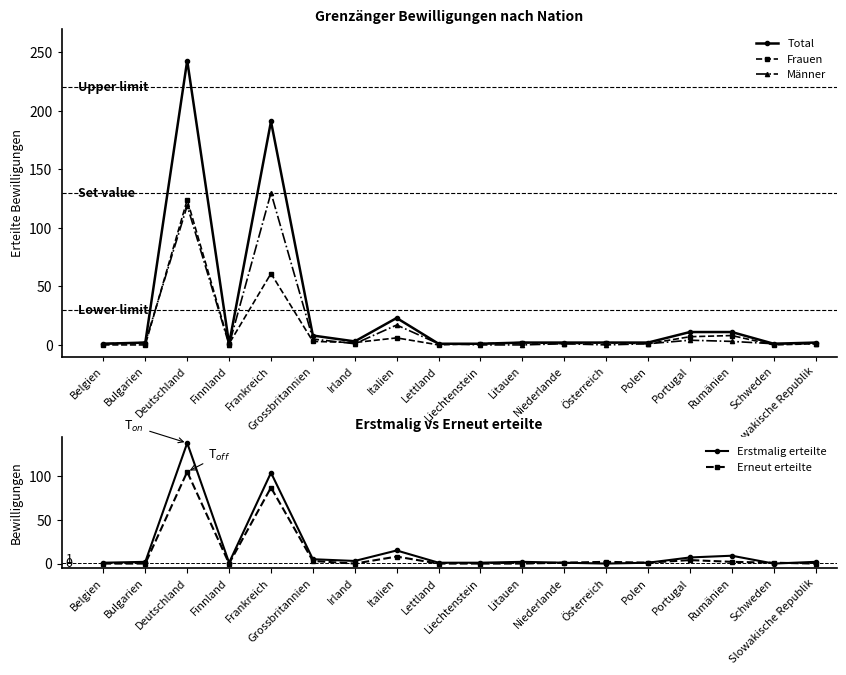

What is the label of the 7th point from the right?

Niederlande